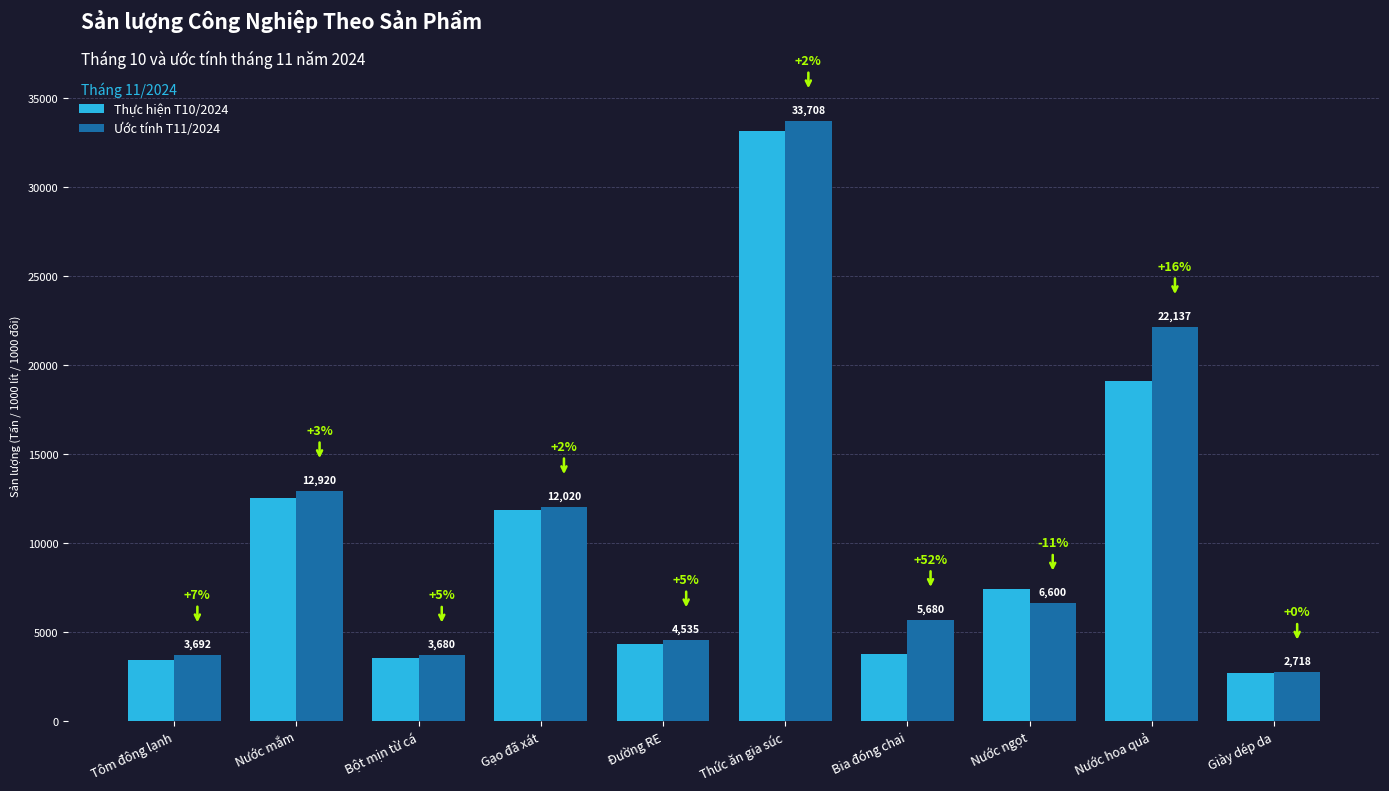

The value of Thực hiện T10/2024 at Đường RE is 4319.0. True or false?

True